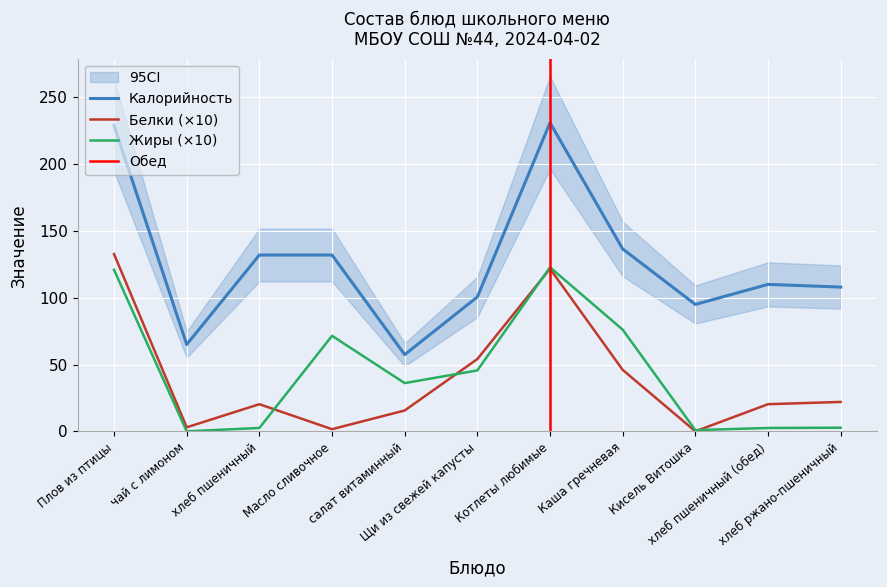

Does the chart display data point markers on the line(s)?

No